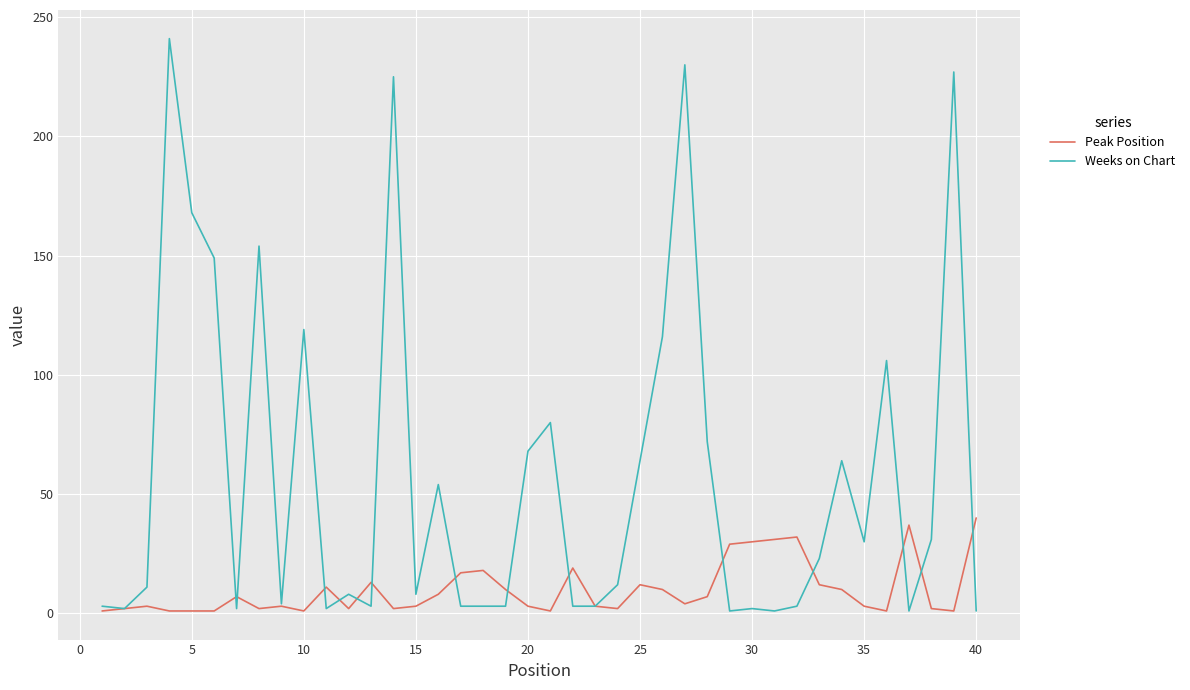

How many values in the Weeks on Chart series are below 12?

20